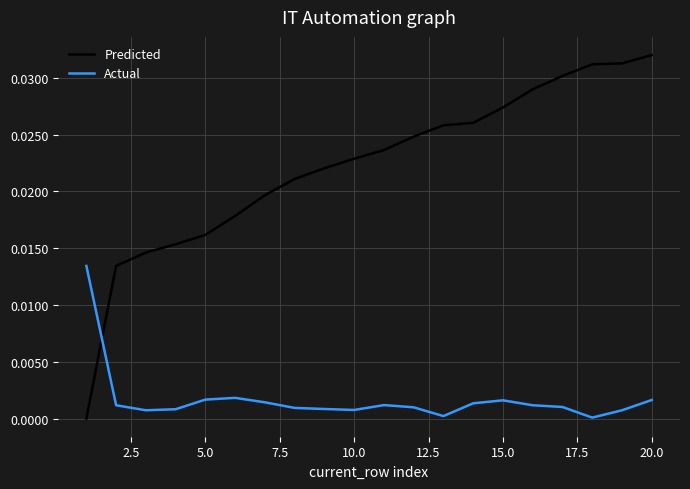

Which series has the largest total across all categories?

Predicted